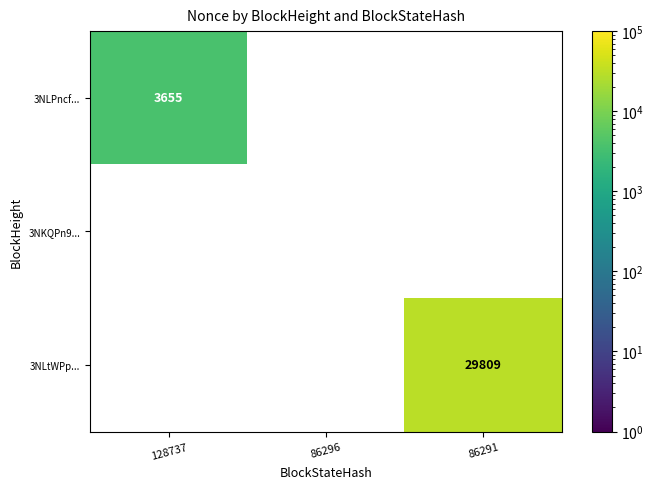

Which series changed the most between 86296 and 86291?

3NLtWPp...